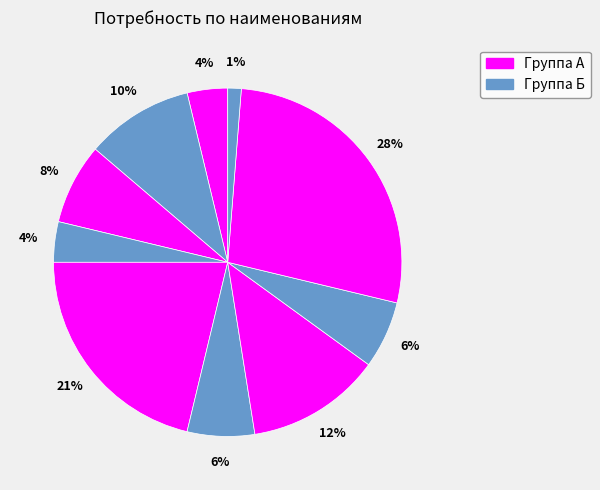

How many slices are in this pie chart?

10